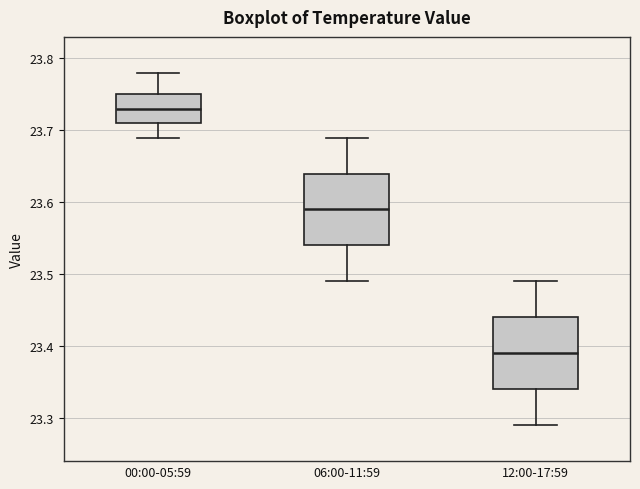

Reading left to right, transcribe this box plot: for each box, give where its median line is, the range the box spans, and where its two whiskers end, as read against the y-axis. The values are not printed on the chart, so give them approximately, as read against the axis.

00:00-05:59: median 23.73, box 23.71 to 23.75, whiskers 23.69 to 23.78
06:00-11:59: median 23.59, box 23.54 to 23.64, whiskers 23.49 to 23.69
12:00-17:59: median 23.39, box 23.34 to 23.44, whiskers 23.29 to 23.49